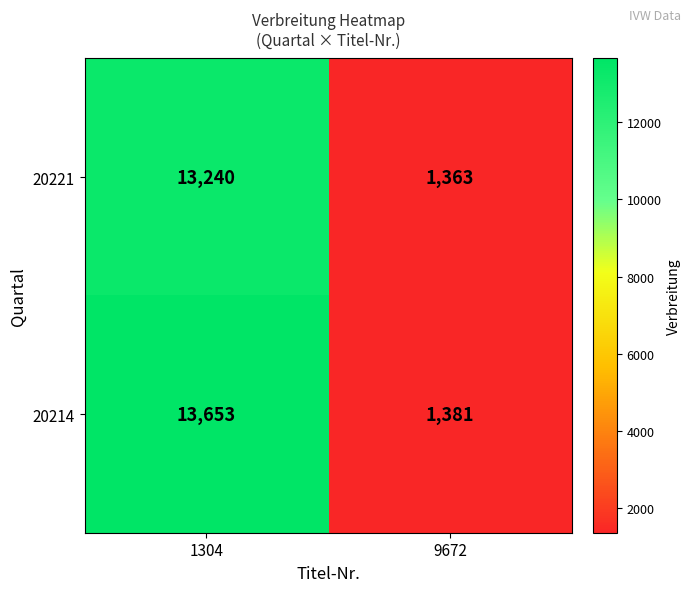

Read the 20214 value at 9672, to the nearest 10.

1380